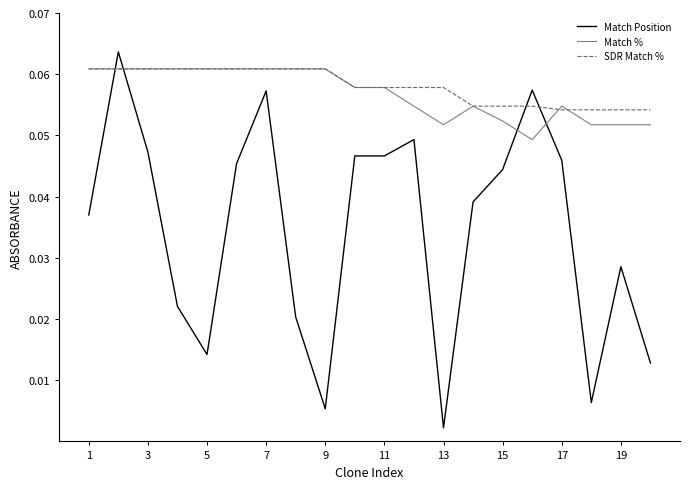

Count the Match % values in the range 0 to 1.

20